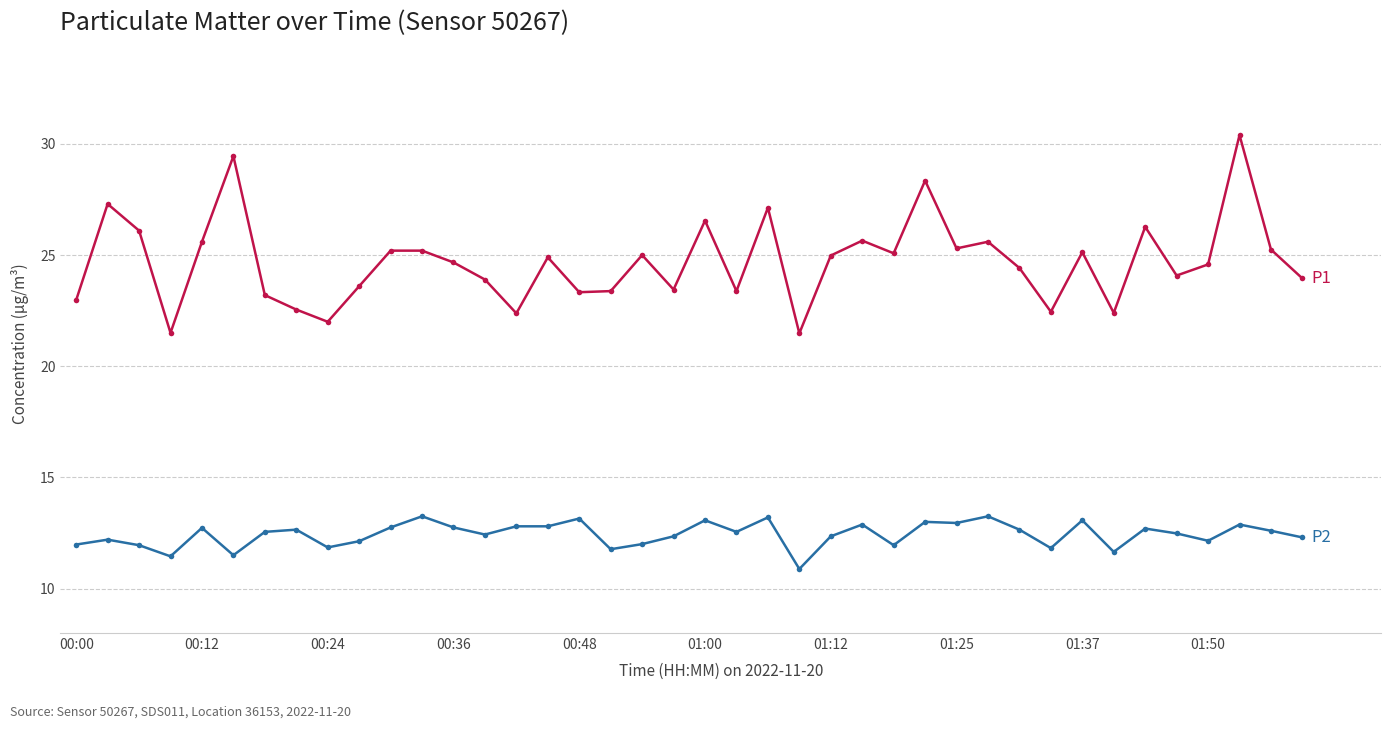

What is the greatest value displayed?

30.4